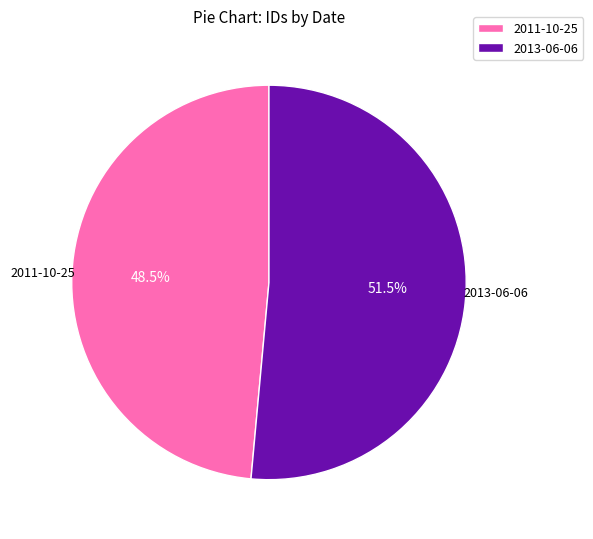

Does 2011-10-25 represent more than half of the total?

No